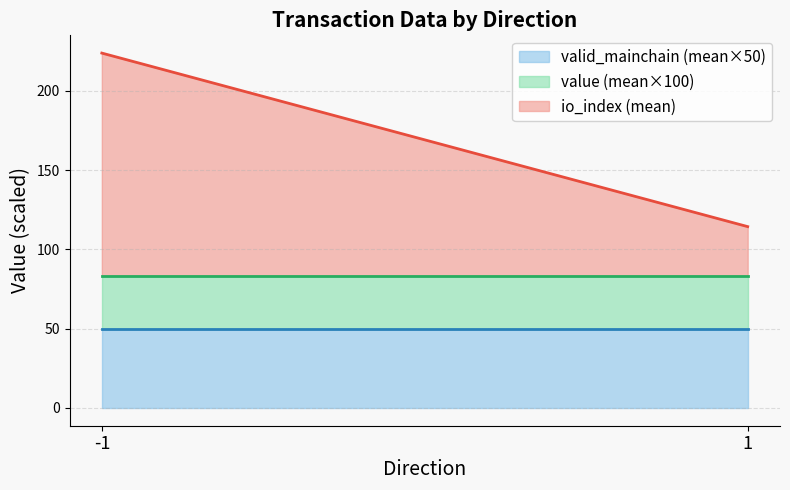

What is the total value across all series at -1?

223.9